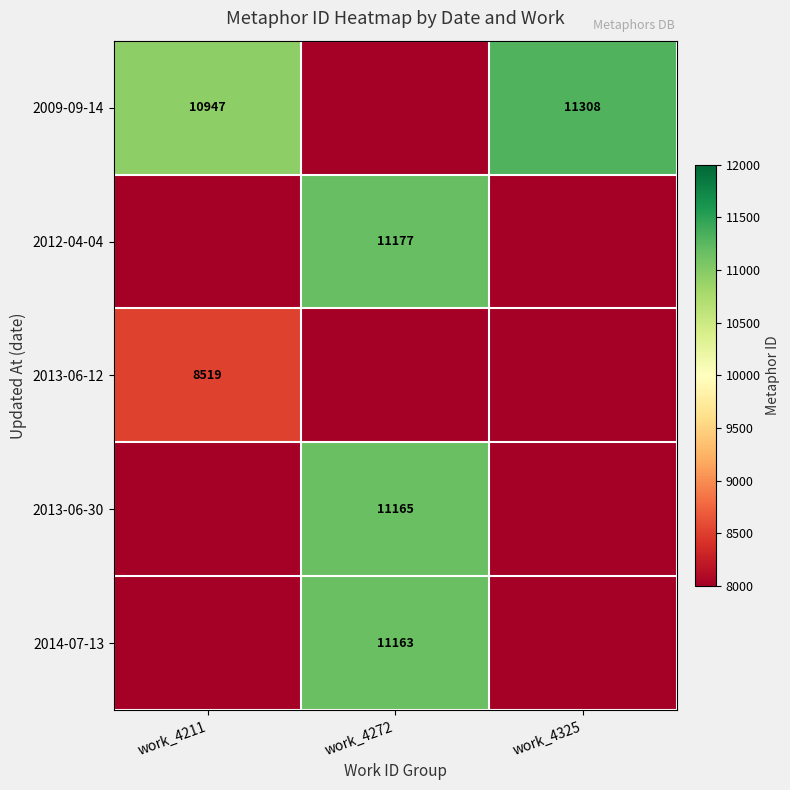

Is it true that 2013-06-30 equals 6091.3 at work_4272?

False